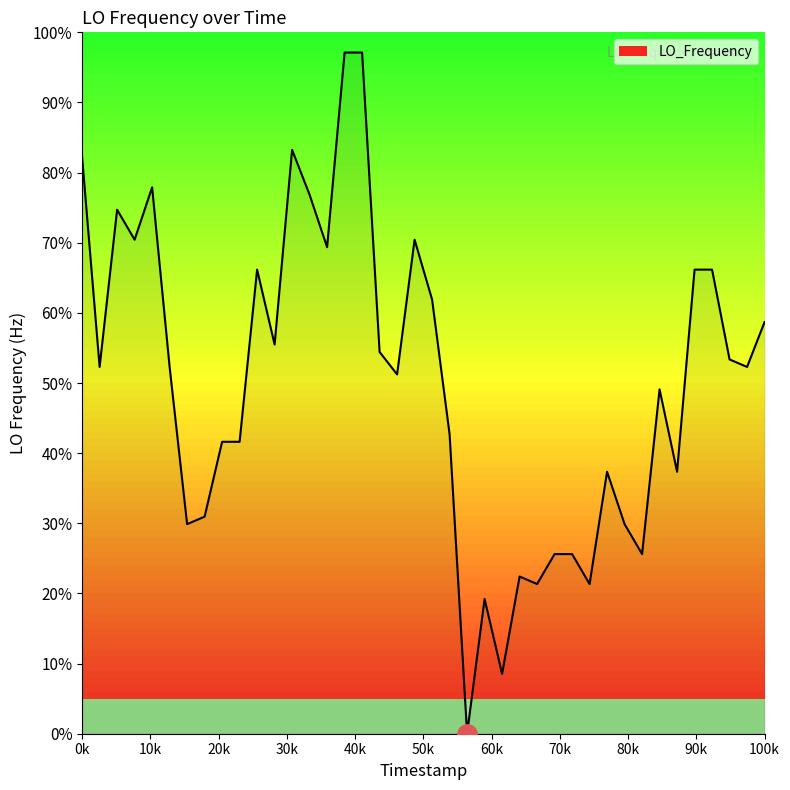

What is the maximum value shown in the chart?

97.1